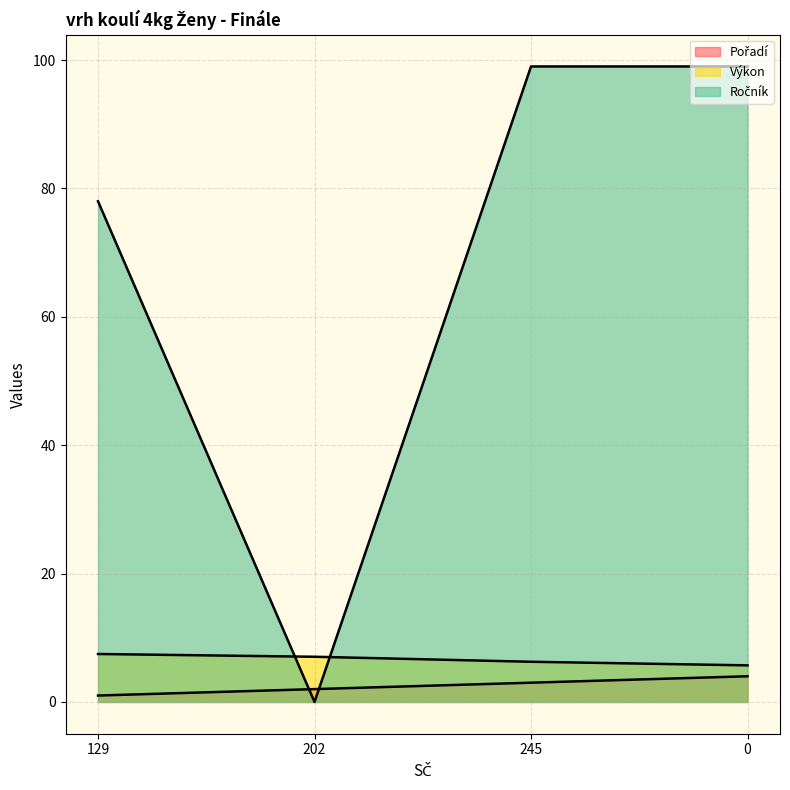

What is the difference between the highest and lowest values at 202?

7.0